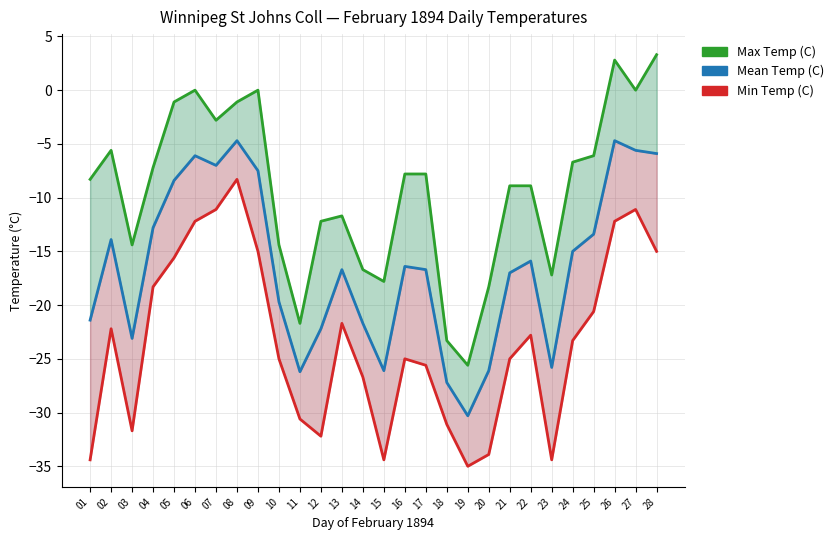

True or false: Max Temp (C) and Min Temp (C) cross at least once.

False